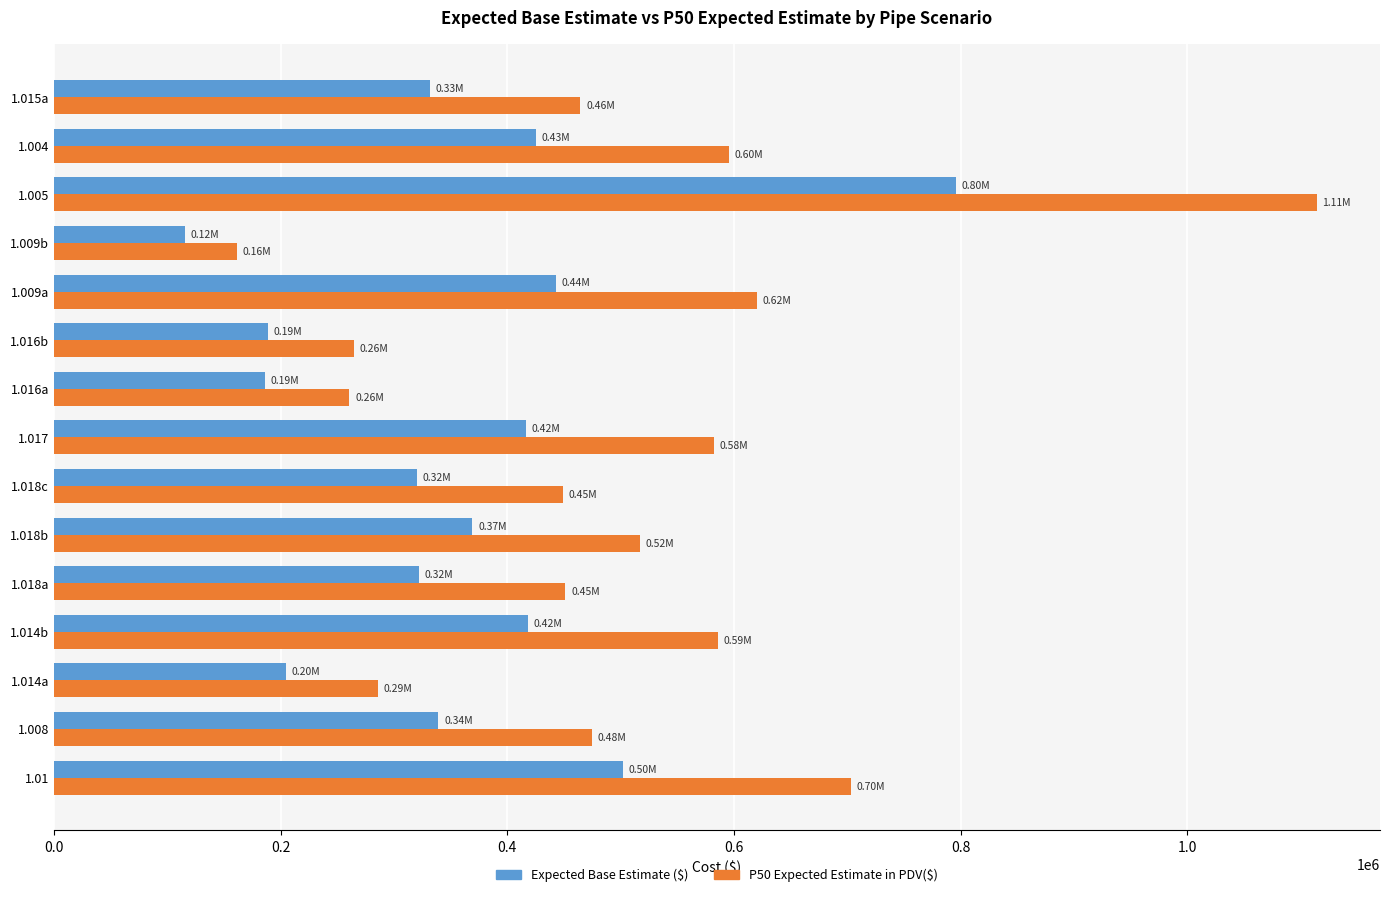

What is the total value across all series at 1.016a?

447036